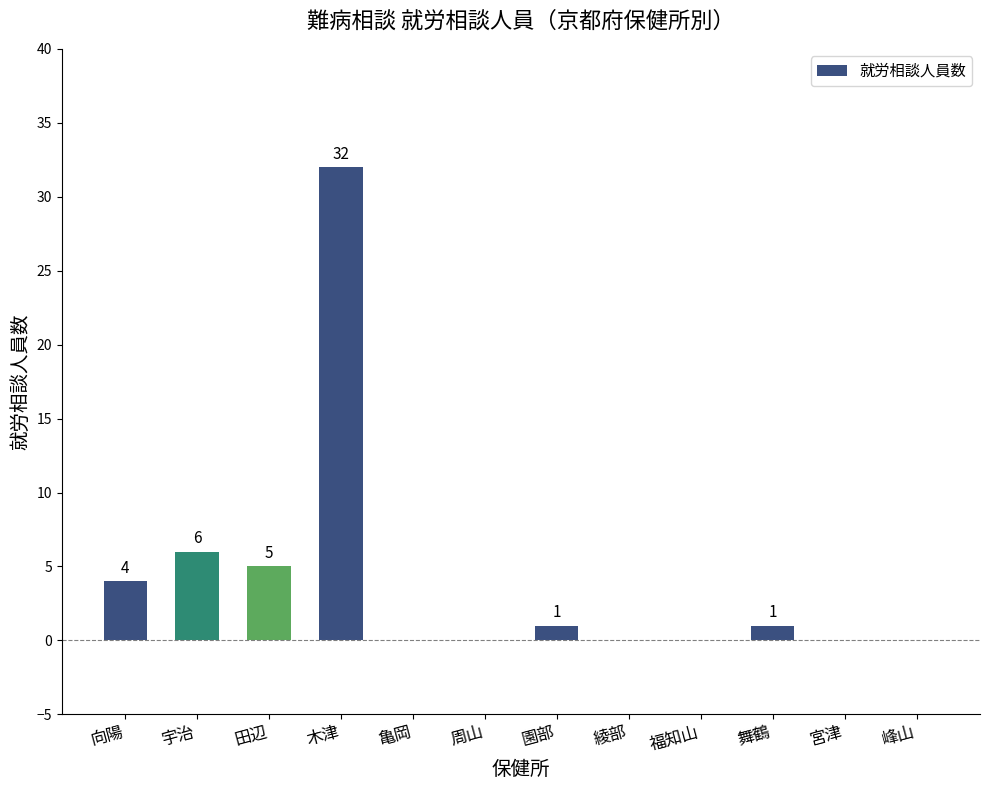

What is the ratio of the value at 田辺 to the value at 舞鶴?

5.0